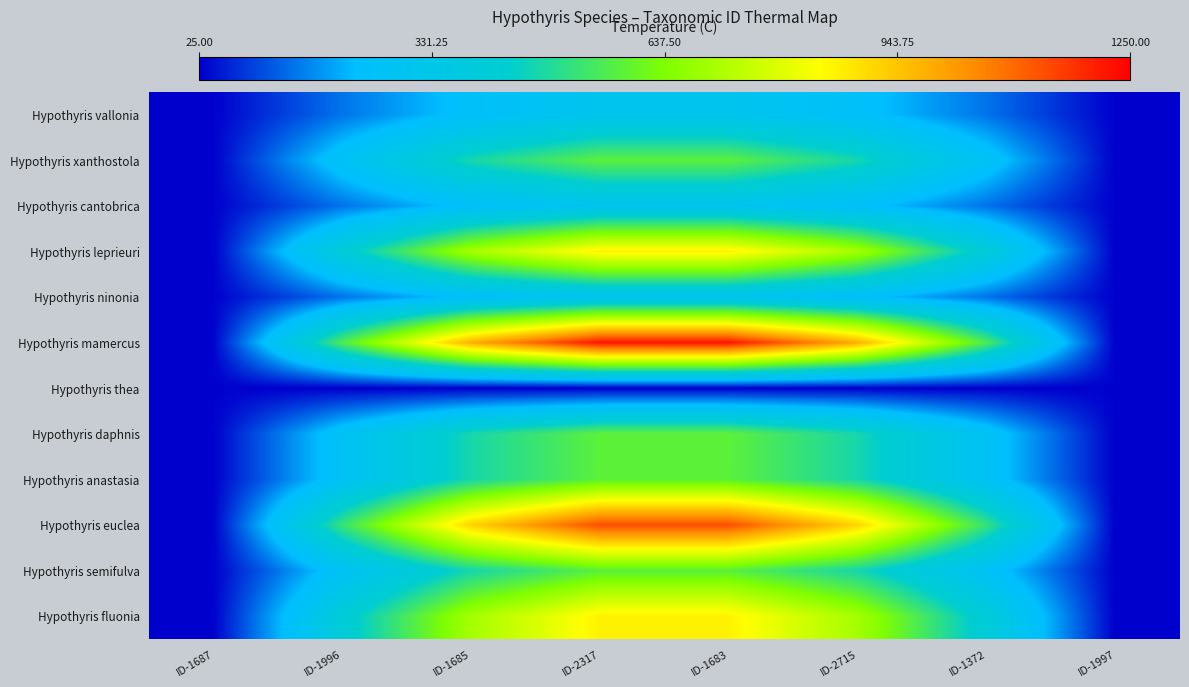

At which category does the chart reach its minimum across all series?

ID-1687